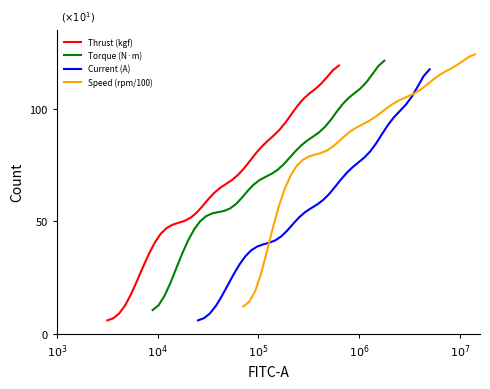

What is the lowest value of the Thrust (kgf) series?

6.0